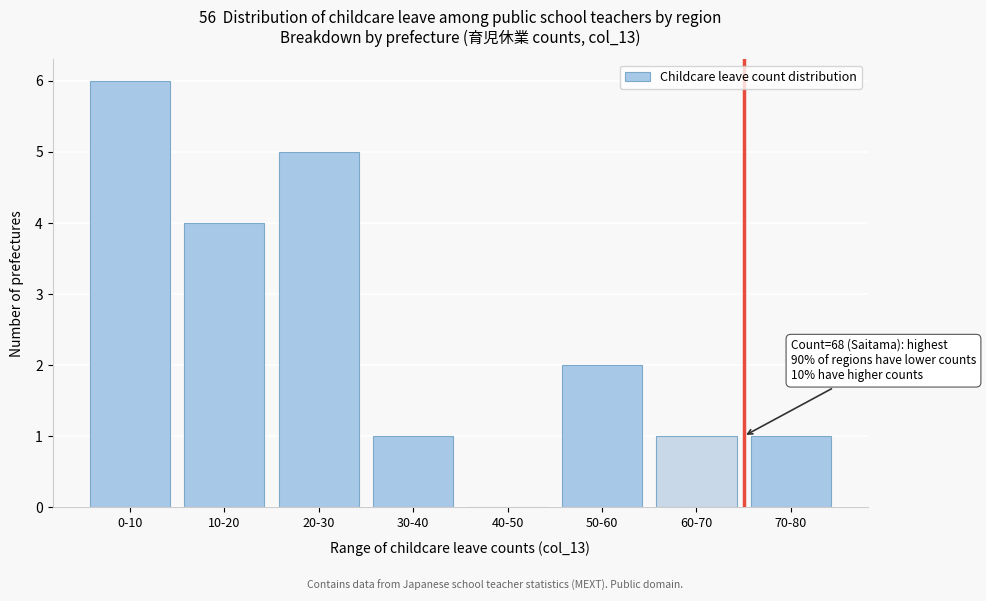

Reading left to right, list all the values displayed in this chart.

0-10=6	10-20=4	20-30=5	30-40=1	40-50=0	50-60=2	60-70=1	70-80=1